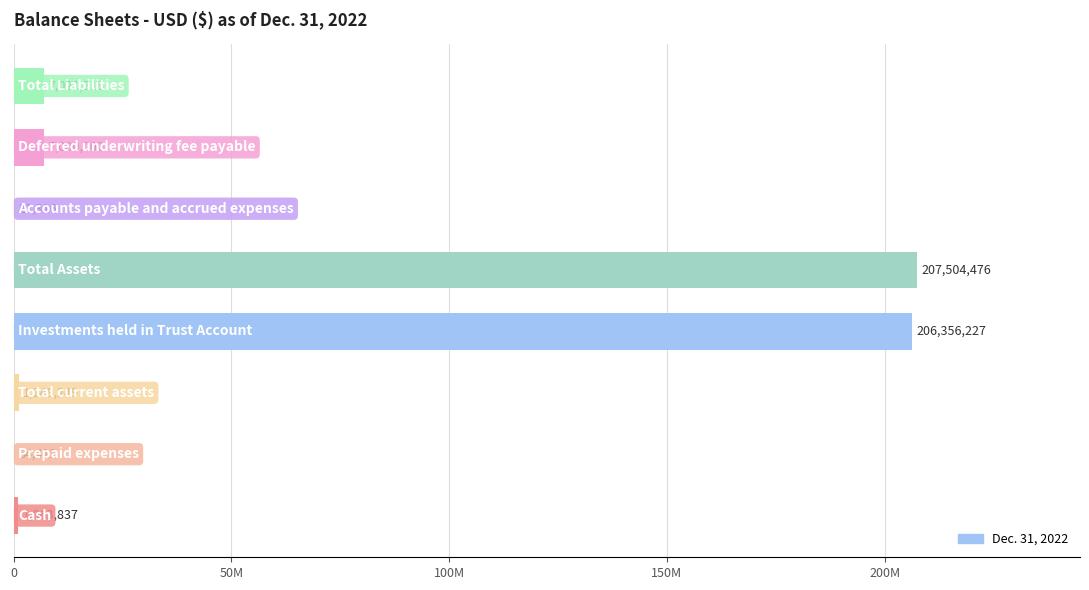

Are the bars grouped side by side (vs. stacked)?

No